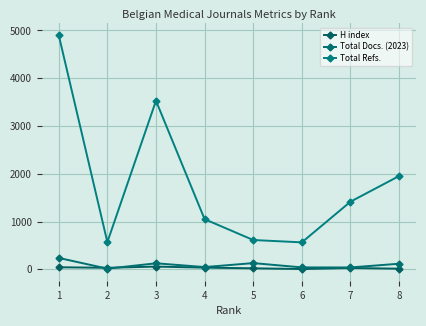

Which series has the widest spread of values?

Total Refs.